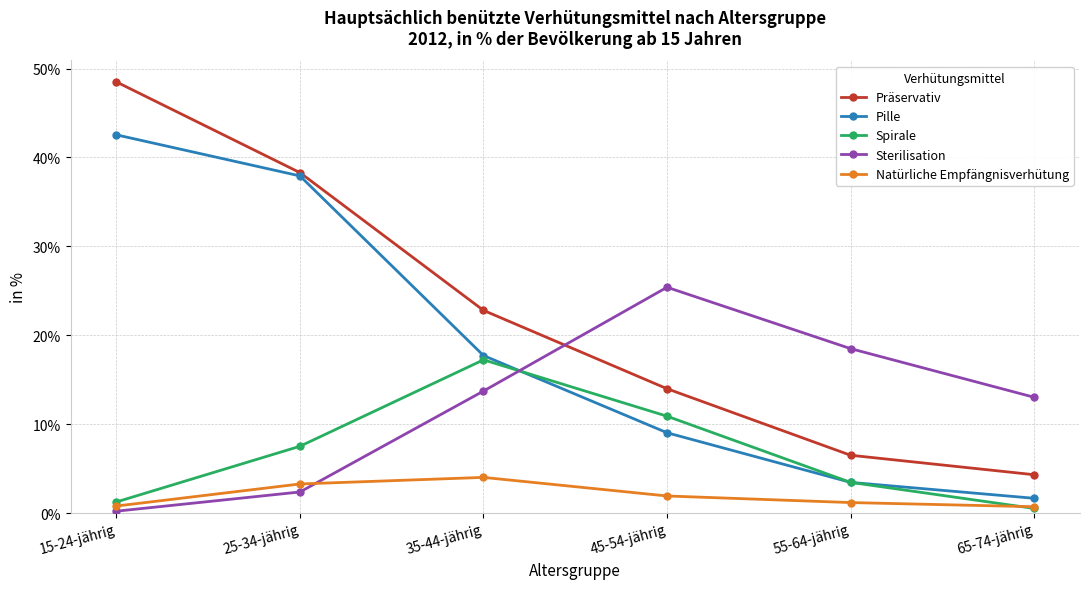

What is the average value of the Natürliche Empfängnisverhütung series?

2.0